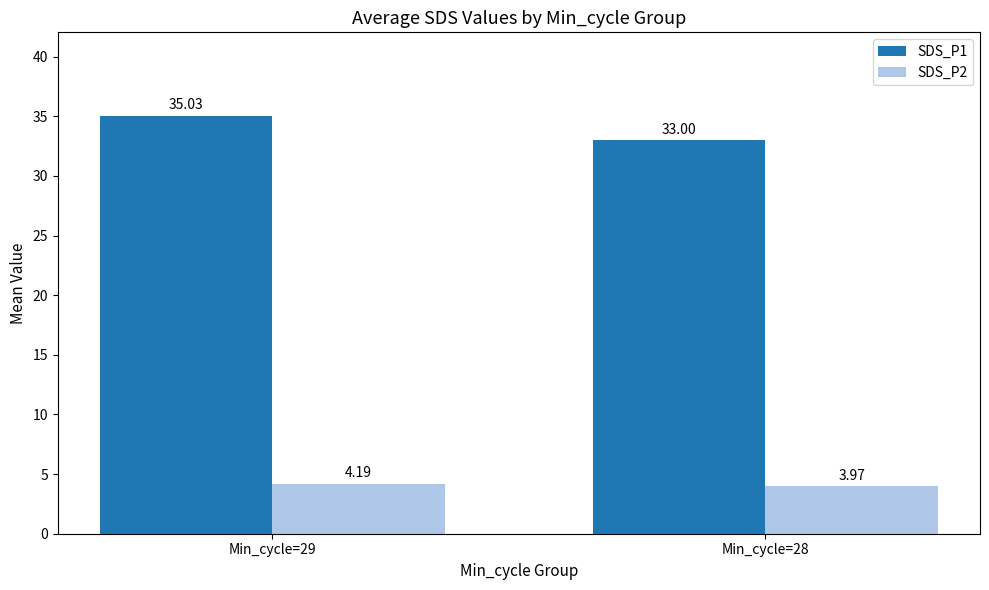

What is the average value of the SDS_P2 series?

4.1